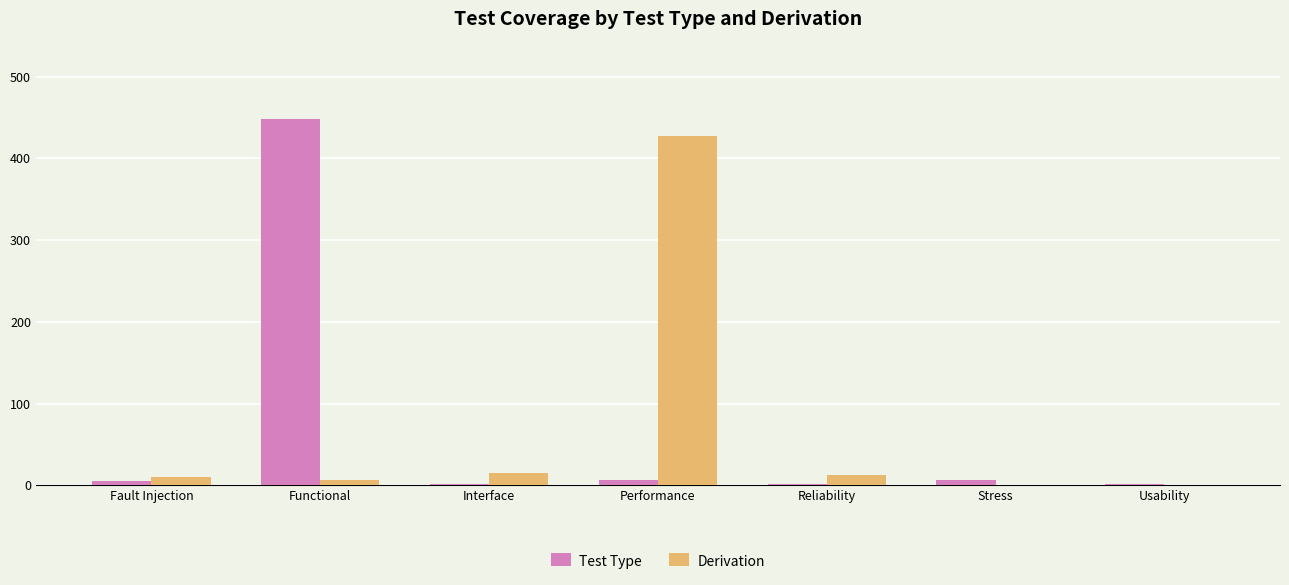

What is the total value across all series at Reliability?

13